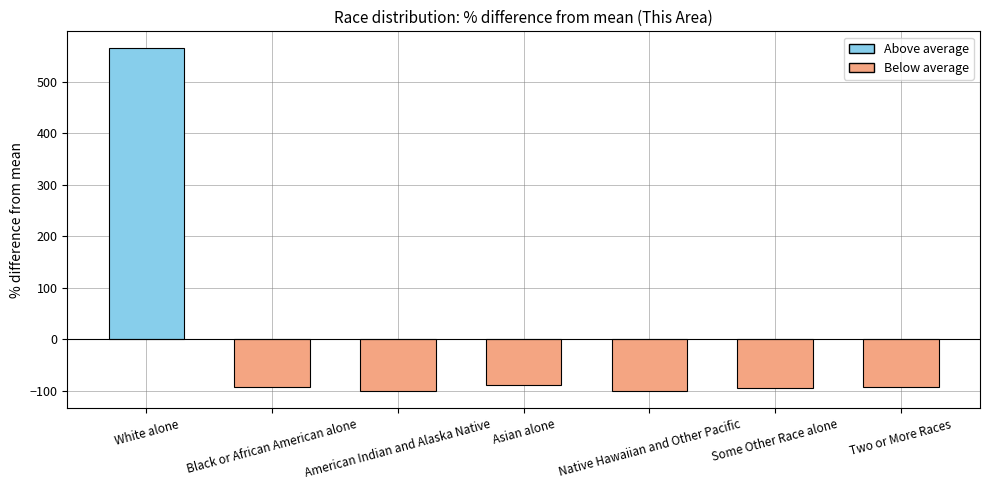

How many series are shown in this chart?

1